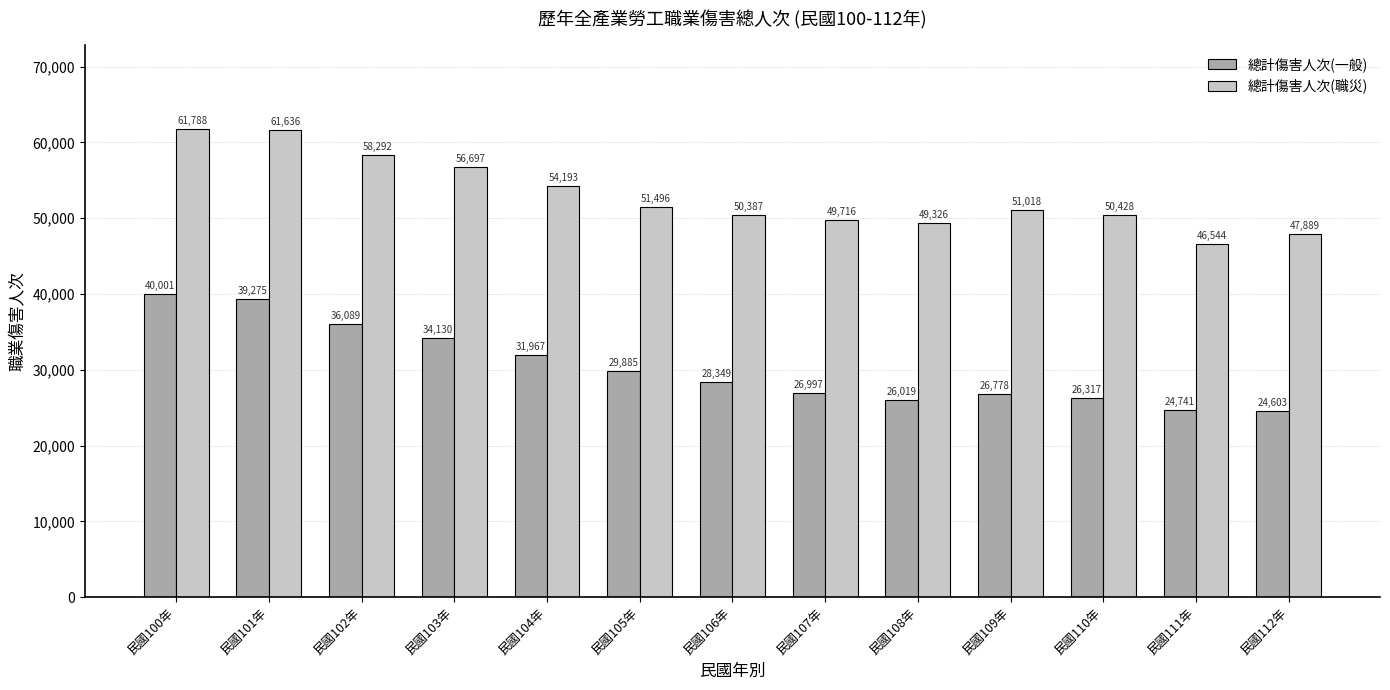

The 總計傷害人次(一般) series shows 42346 at 民國107年. True or false?

False